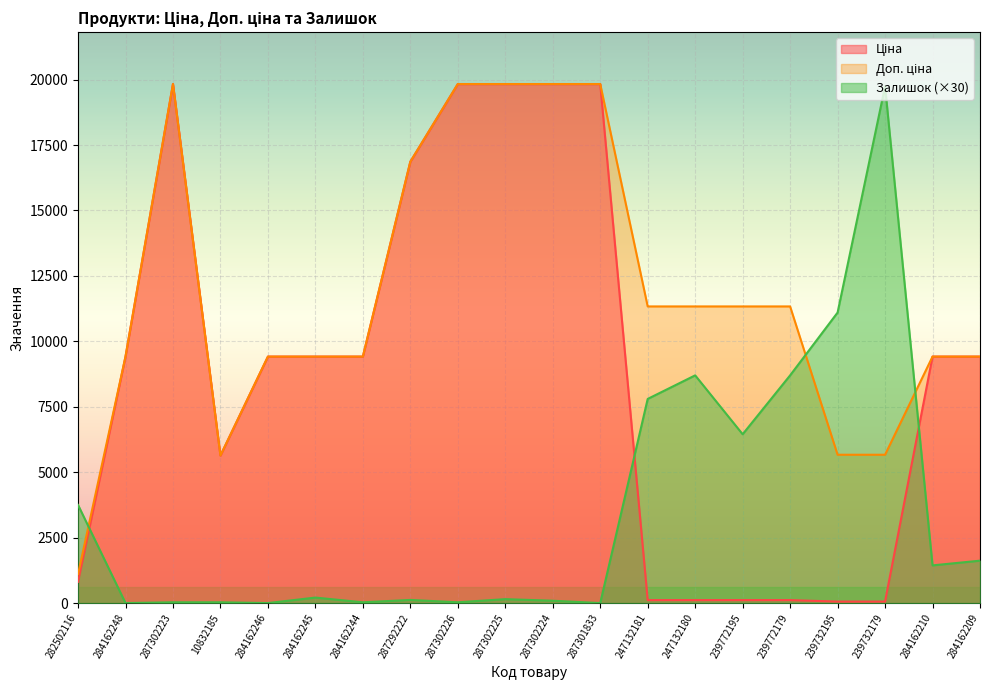

What is the difference between the maximum and second lowest values in the Залишок series?

19740.0